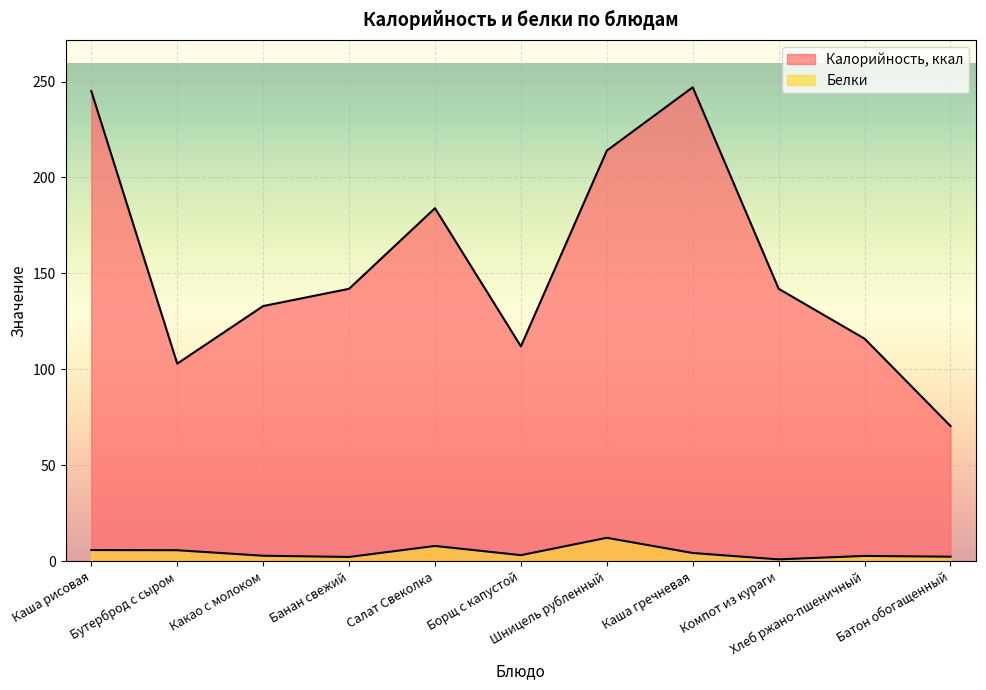

What is the maximum value for Белки?

12.2